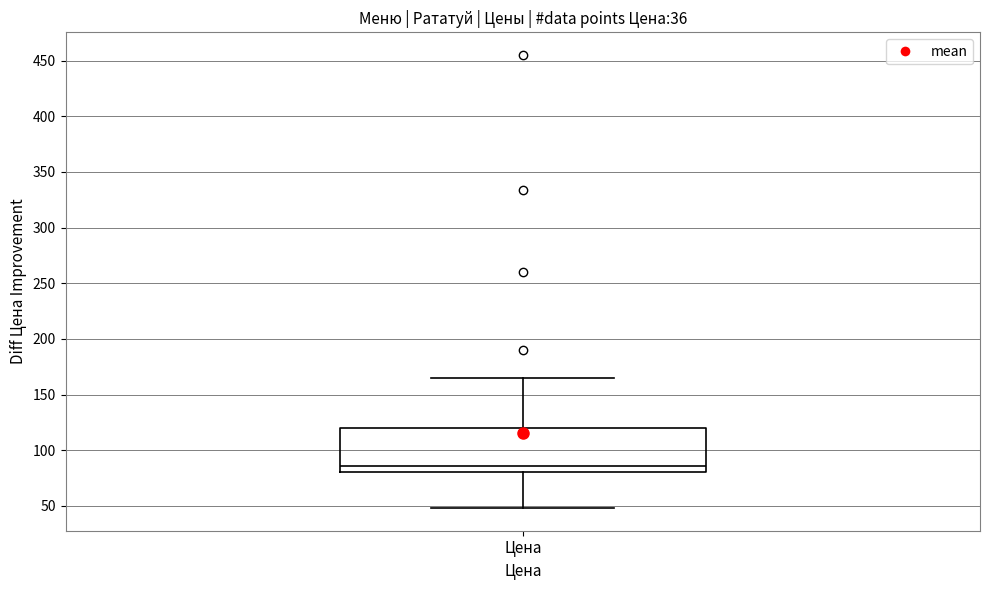

Where does the lower whisker of the box for Цена end on the y-axis? The values are not printed on the chart, so give them approximately, as read against the axis.

50